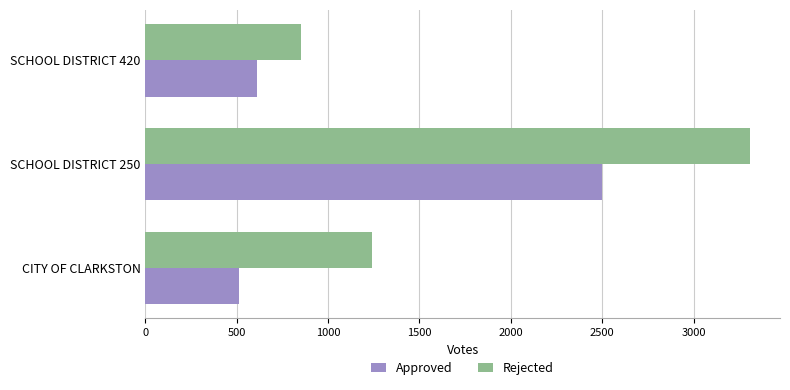

What is the difference between the maximum and minimum values in the Rejected series?

2456